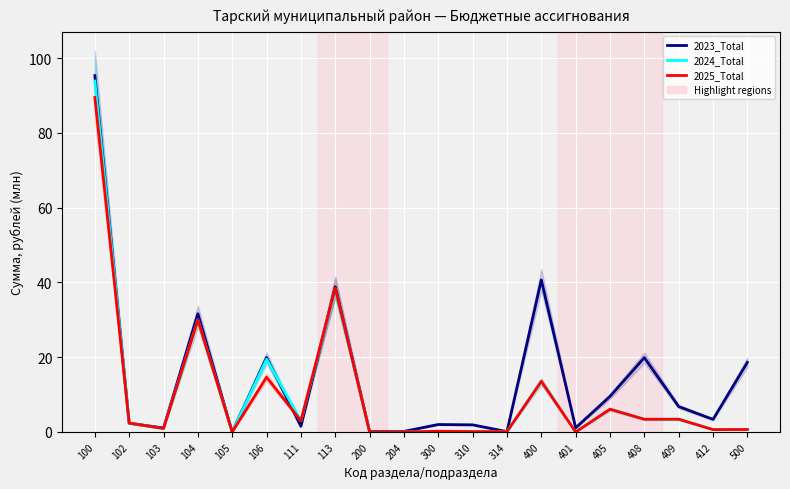

How many values in the 2024_Total series are below 2?

10